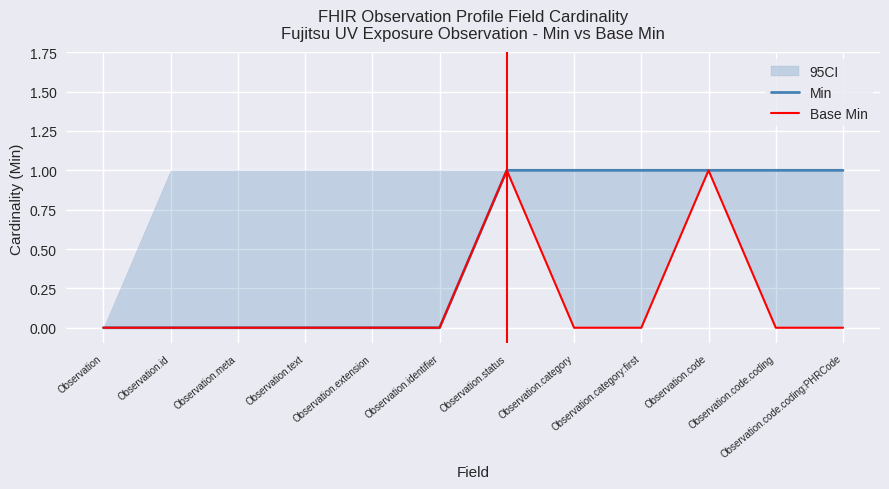

List the labels in order of Base Min value, largest first.

Observation.status, Observation.code, Observation, Observation.id, Observation.meta, Observation.text, Observation.extension, Observation.identifier, Observation.category, Observation.category:first, Observation.code.coding, Observation.code.coding:PHRCode